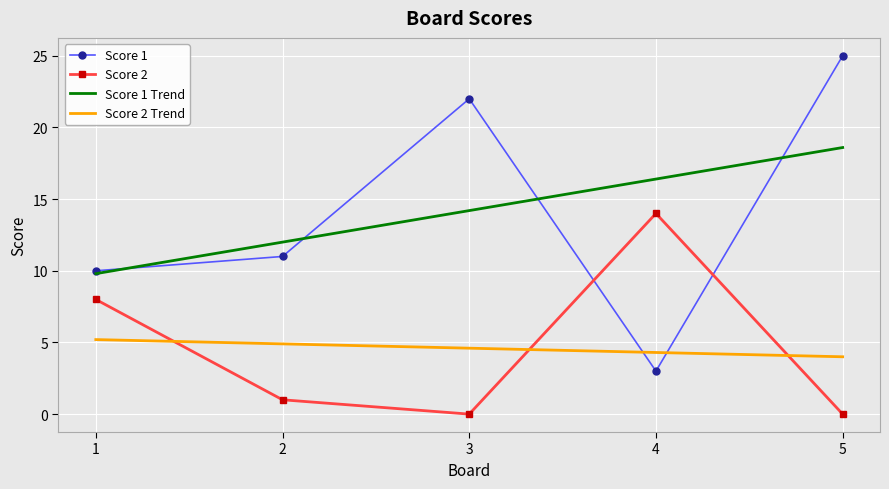

What is the total value across all series at 3?

40.8